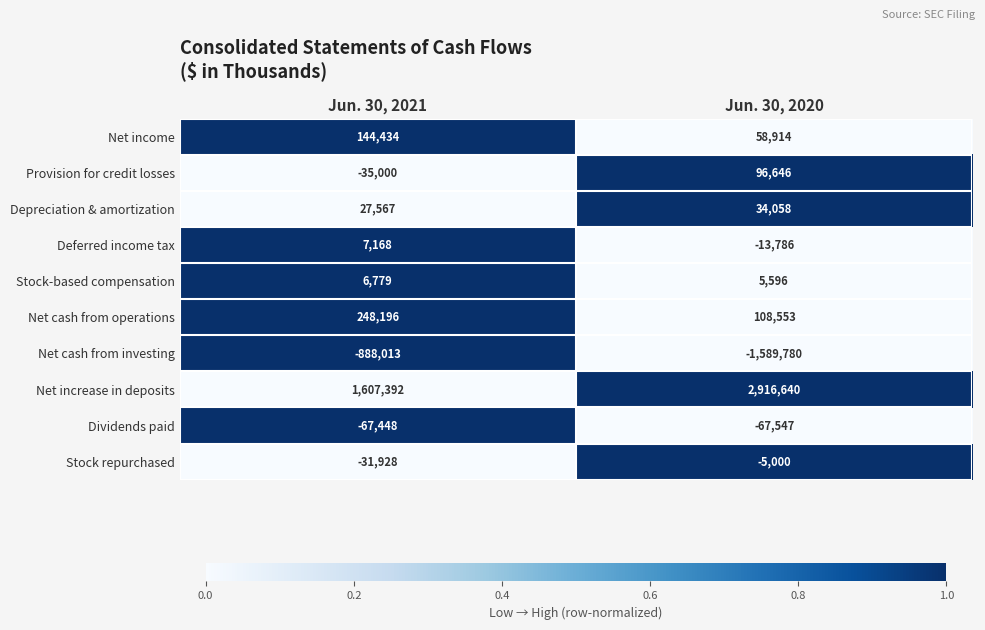

Which series has the widest spread of values?

Net increase in deposits